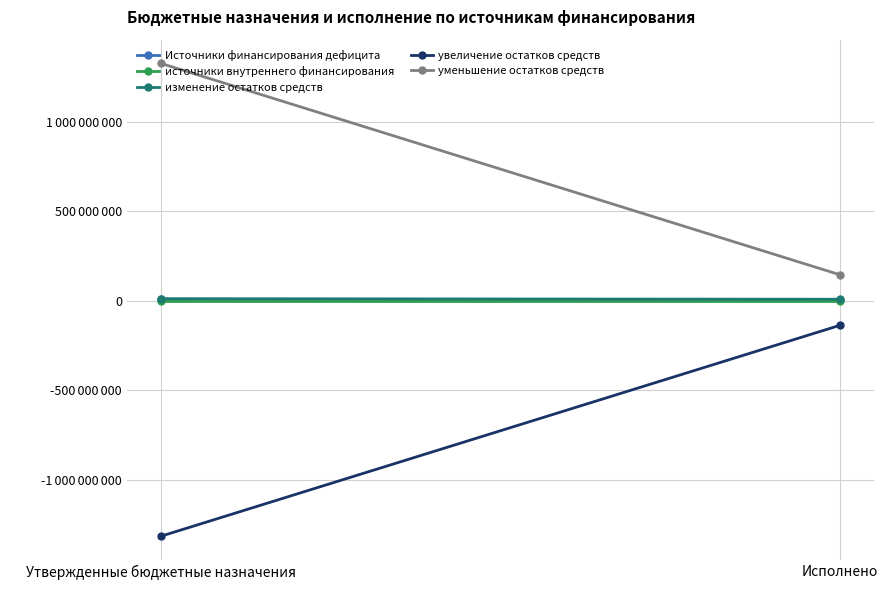

What is the greatest value displayed?

1325015758.1